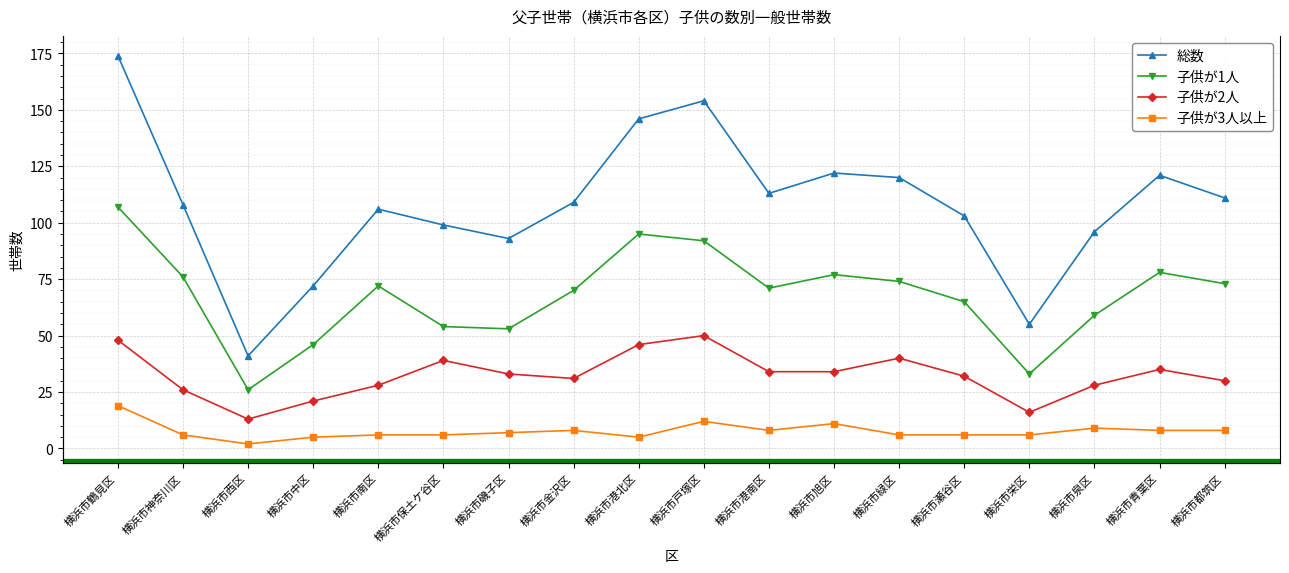

True or false: 子供が3人以上 and 総数 cross at least once.

False